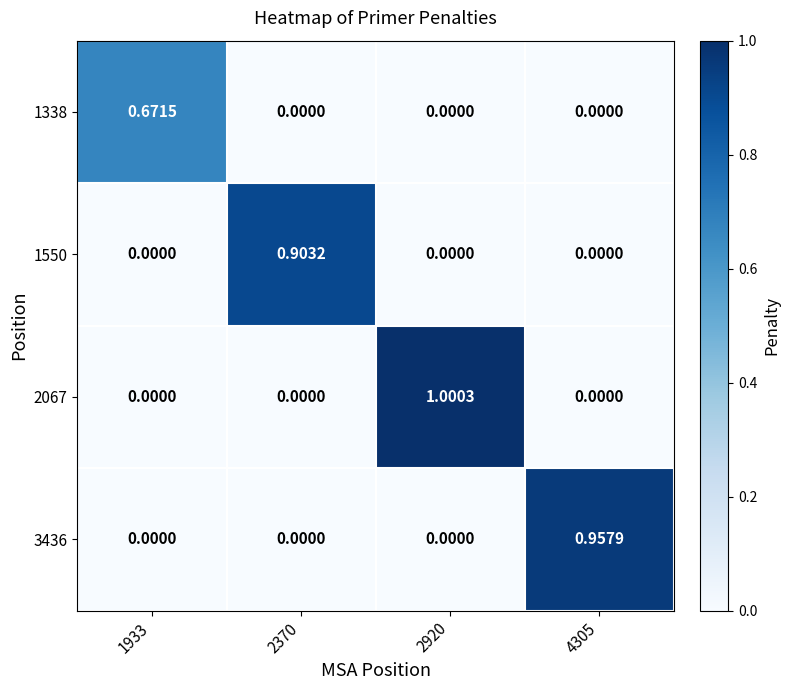

How many values in 2067 are above zero?

1